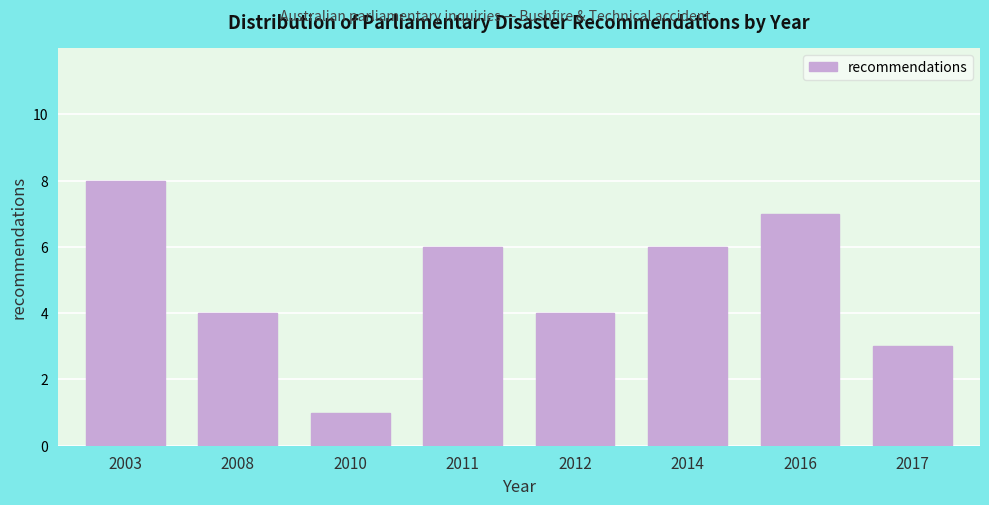

Reading right to left, list all the values displayed in this chart.

3	7	6	4	6	1	4	8